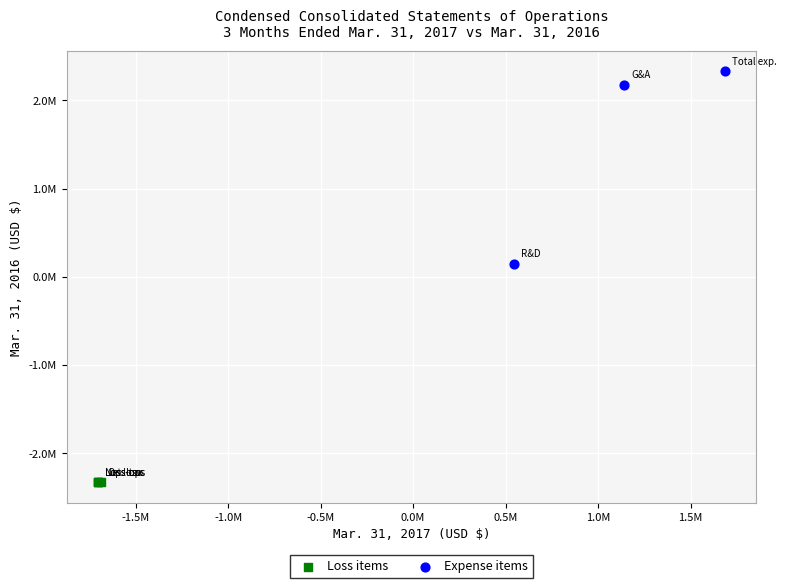

What are all the series names shown in the legend?

Loss items, Expense items